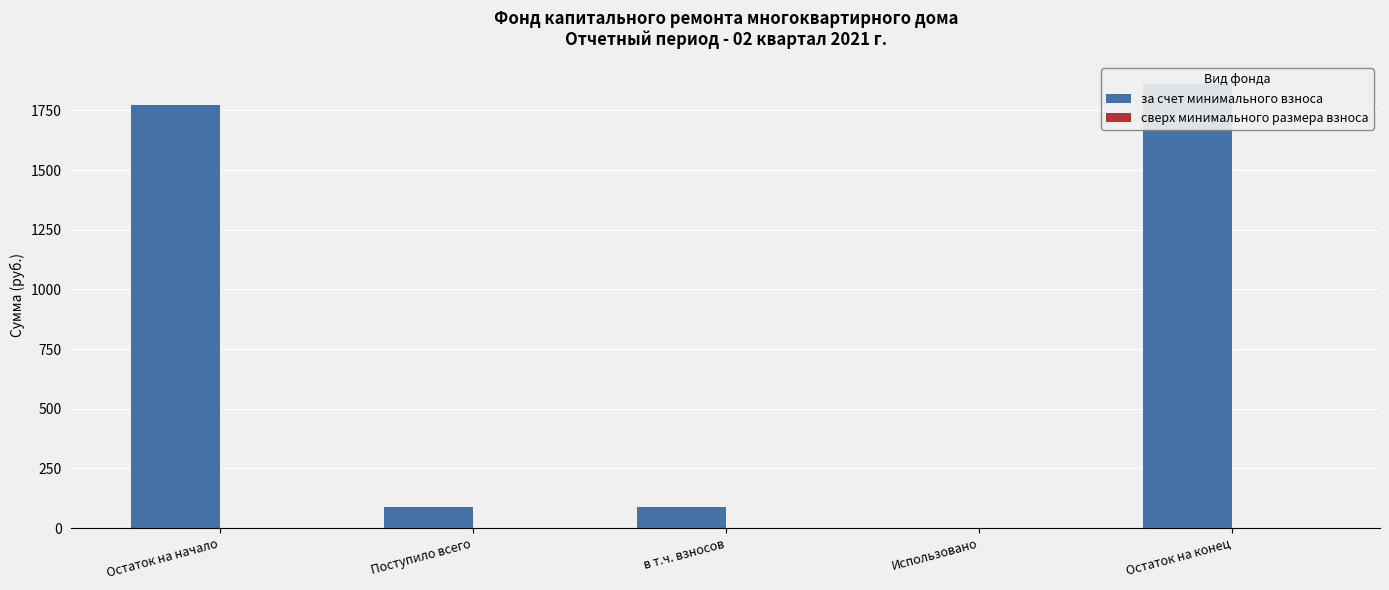

Which series has the widest spread of values?

за счет минимального взноса